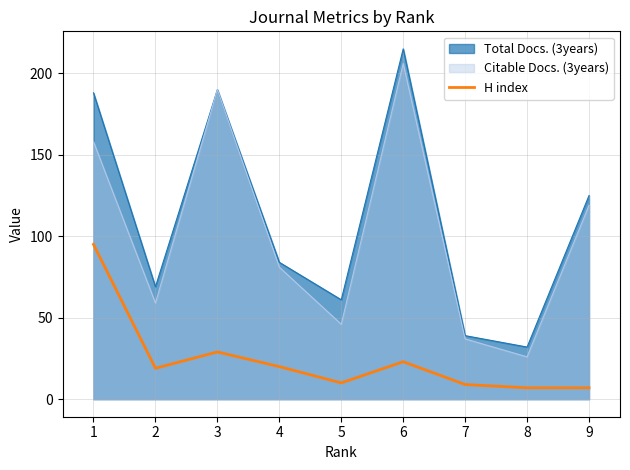

At 5, list the series in order from largest to smallest.

Total Docs. (3years), Citable Docs. (3years), H index